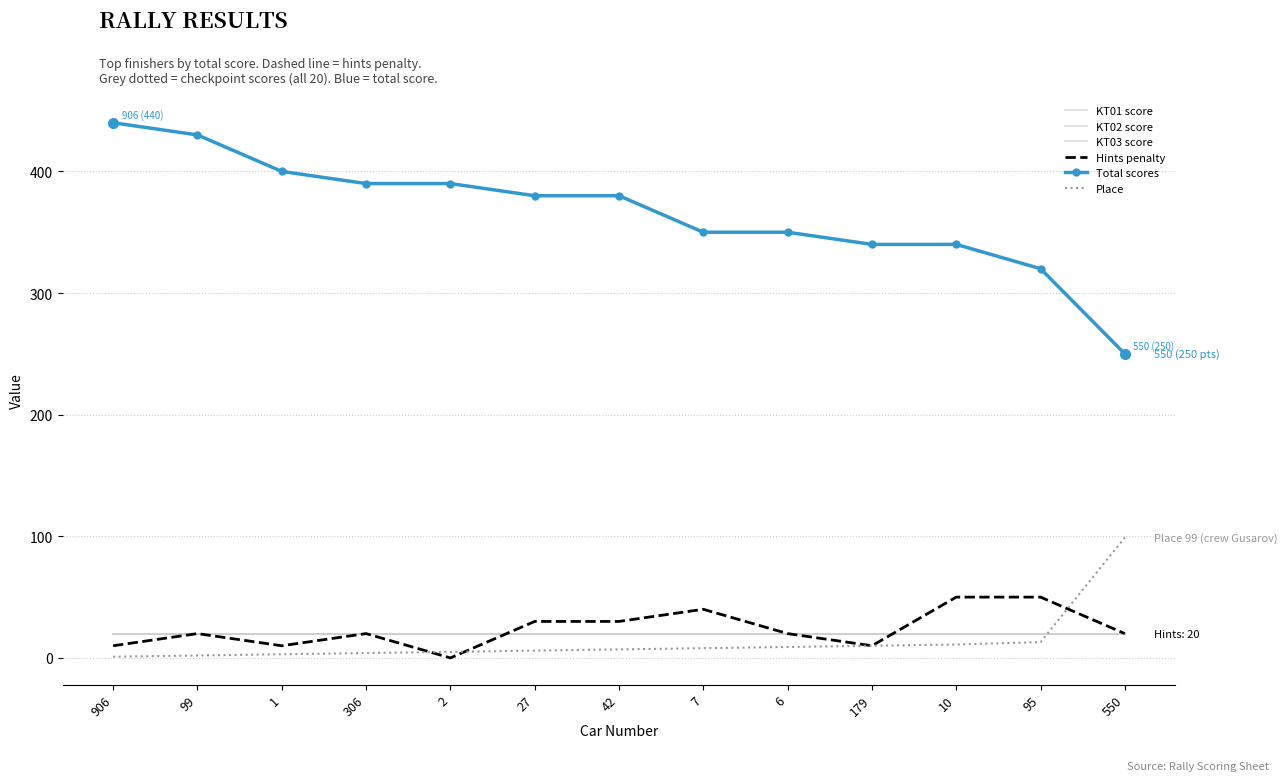

At how many categories does at least one series exceed 11?

13